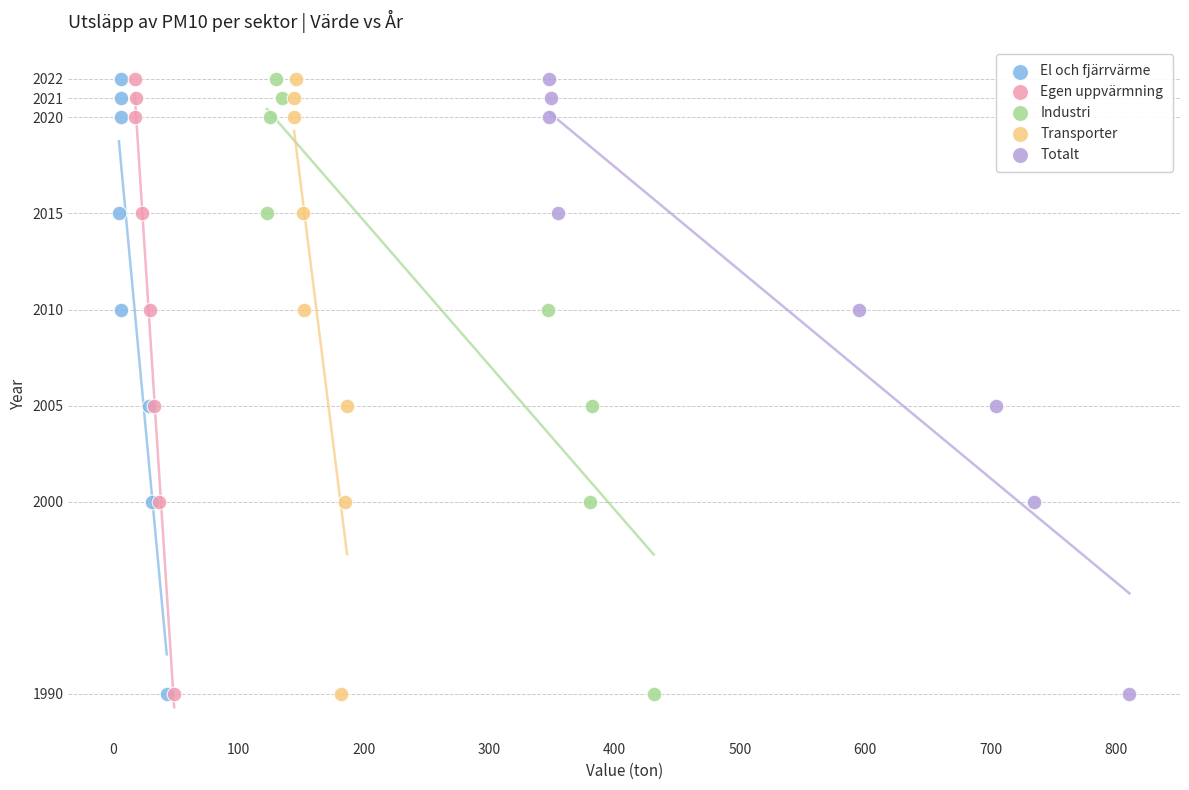

What are all the series names shown in the legend?

El och fjärrvärme, Egen uppvärmning, Industri, Transporter, Totalt